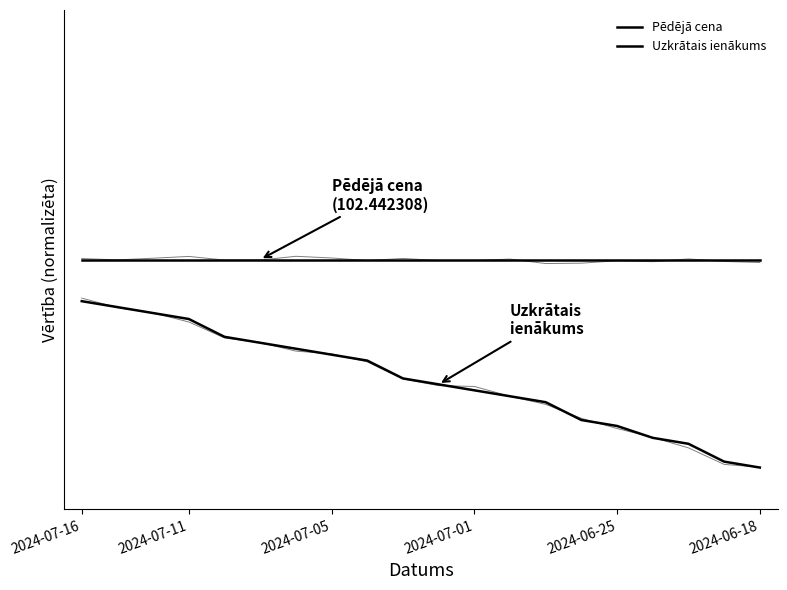

Rank the series at 2024-07-01 from highest to lowest value.

Pēdējā cena, Uzkrātais ienākums